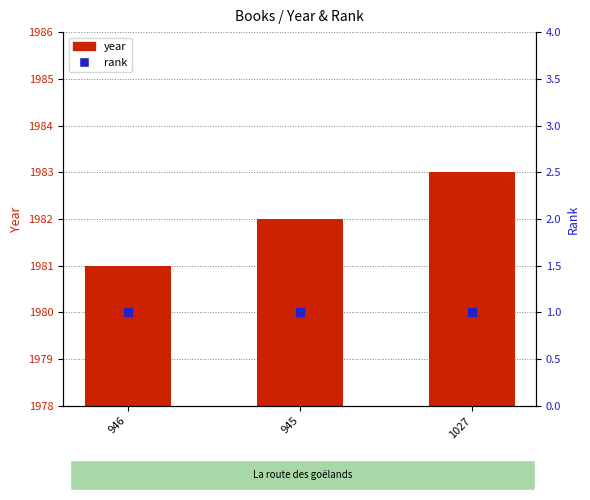

Which series has the widest spread of Y values?

year